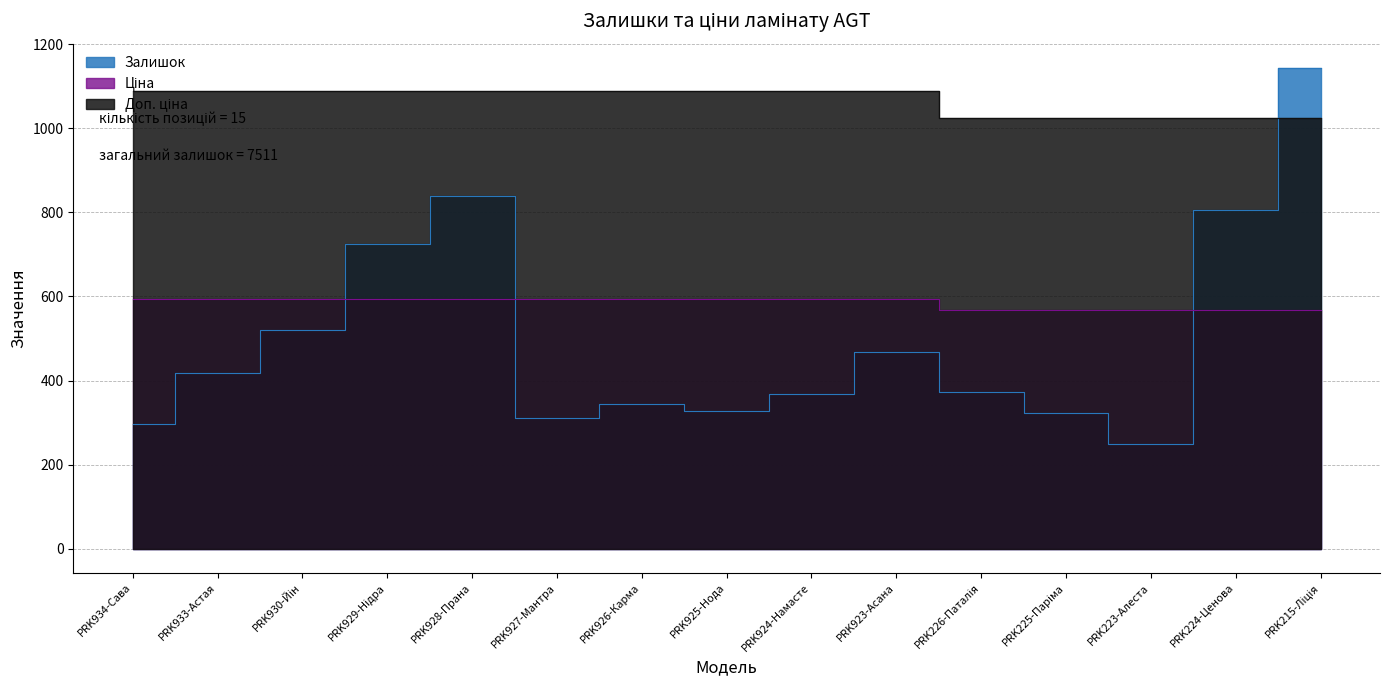

Reading left to right, list all the values displayed in this chart.

Залишок: PRK934-Сава=296.0	PRK933-Астая=418.0	PRK930-Йін=520.0	PRK929-Нідра=724.0	PRK928-Прана=839.0	PRK927-Мантра=312.0	PRK926-Карма=345.0	PRK925-Нода=328.0	PRK924-Намасте=369.0	PRK923-Асана=467.0	PRK226-Паталія=372.0	PRK225-Паріма=322.0	PRK223-Алеста=249.0	PRK224-Ценова=806.0	PRK215-Ліція=1144.0
Ціна: PRK934-Сава=593.8	PRK933-Астая=593.8	PRK930-Йін=593.8	PRK929-Нідра=593.8	PRK928-Прана=593.8	PRK927-Мантра=593.8	PRK926-Карма=593.8	PRK925-Нода=593.8	PRK924-Намасте=593.8	PRK923-Асана=593.8	PRK226-Паталія=567.7	PRK225-Паріма=567.7	PRK223-Алеста=567.7	PRK224-Ценова=567.7	PRK215-Ліція=567.7
Доп. ціна: PRK934-Сава=1088.8	PRK933-Астая=1088.8	PRK930-Йін=1088.8	PRK929-Нідра=1088.8	PRK928-Прана=1088.8	PRK927-Мантра=1088.8	PRK926-Карма=1088.8	PRK925-Нода=1088.8	PRK924-Намасте=1088.8	PRK923-Асана=1088.8	PRK226-Паталія=1024.5	PRK225-Паріма=1024.5	PRK223-Алеста=1024.5	PRK224-Ценова=1024.5	PRK215-Ліція=1024.5